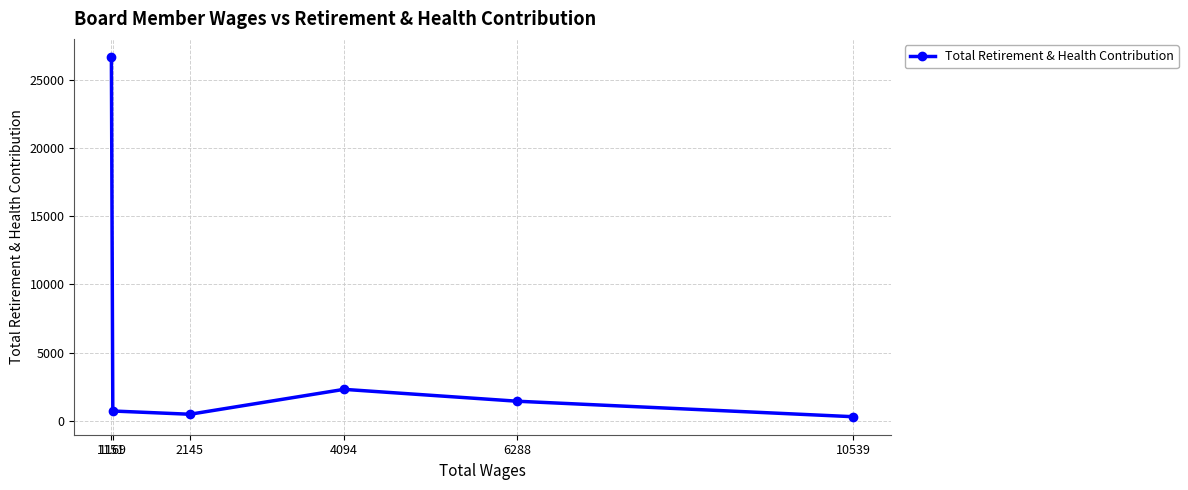

Between 10539 and 4094, which is larger?

4094